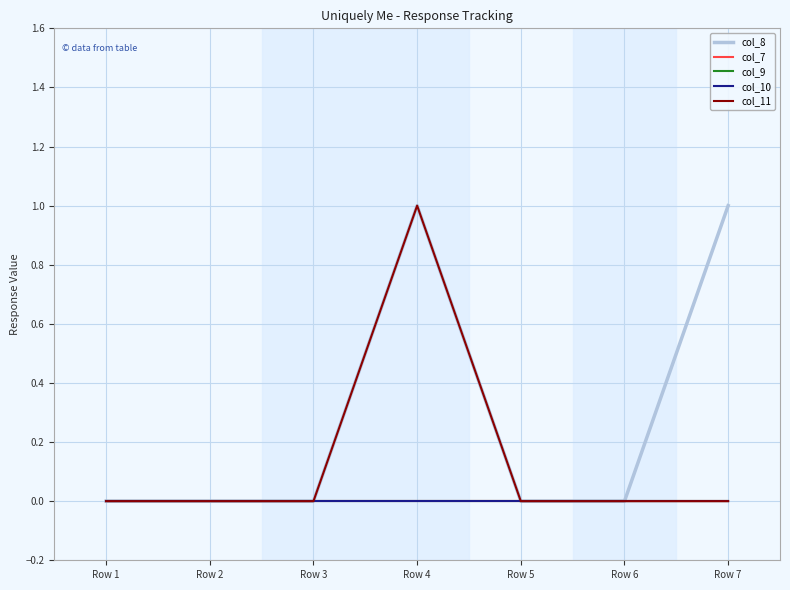

Is the value of col_9 at Row 2 greater than the value of col_11 at Row 5?

No